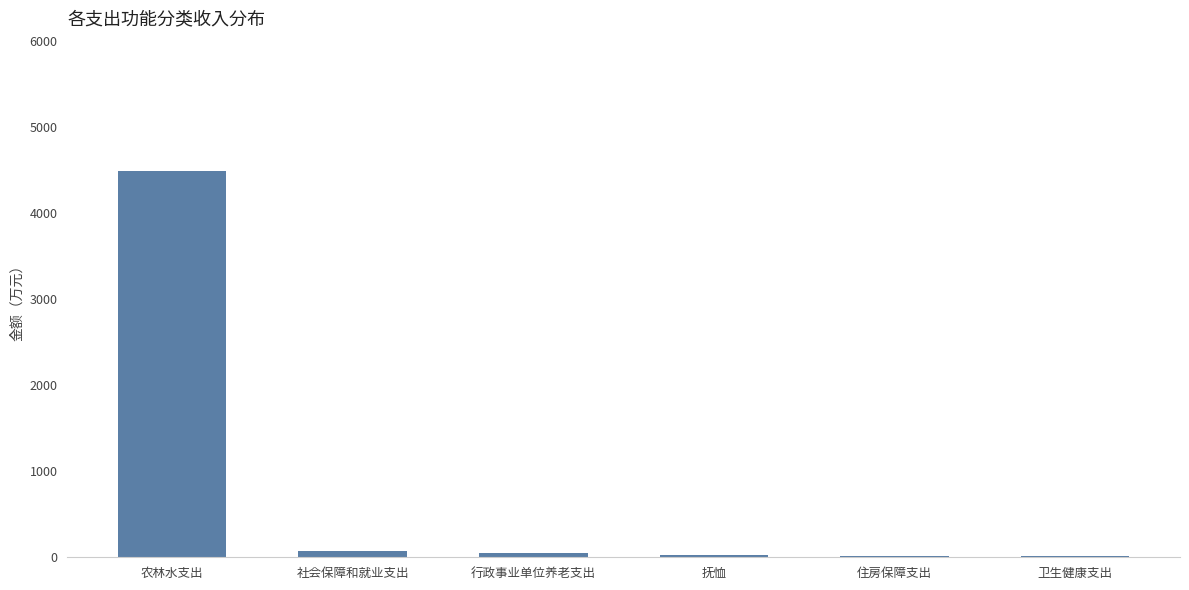

The value at 农林水支出 is 7719.8. True or false?

False